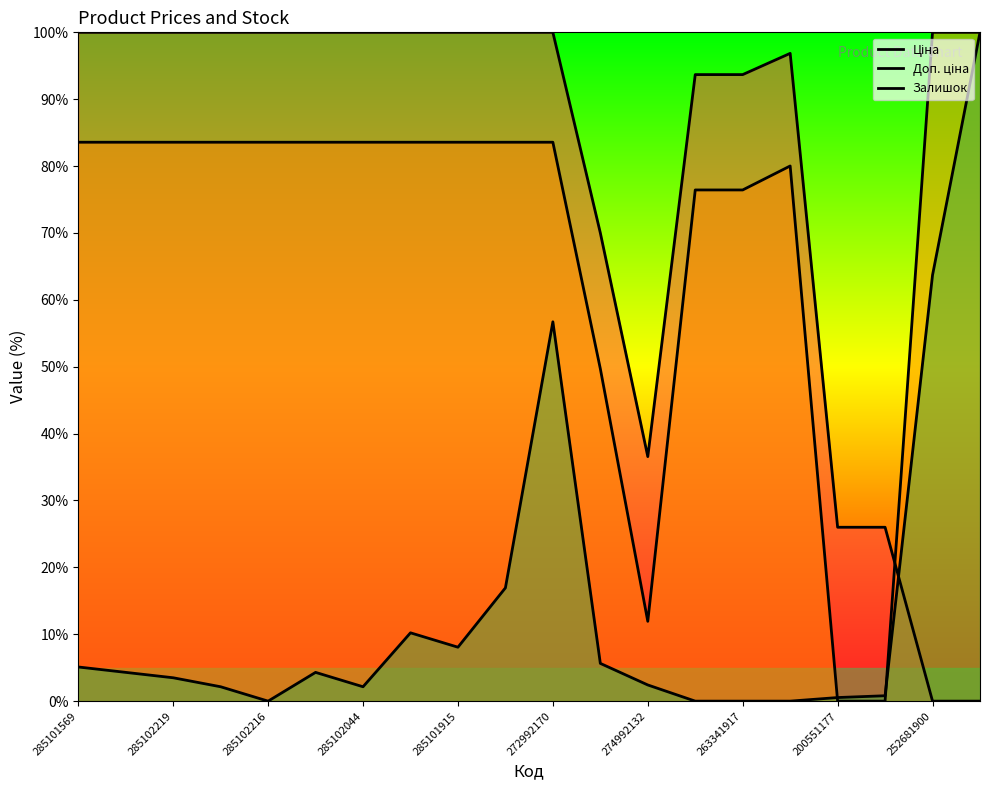

What is the average value of the Ціна series?

77.1